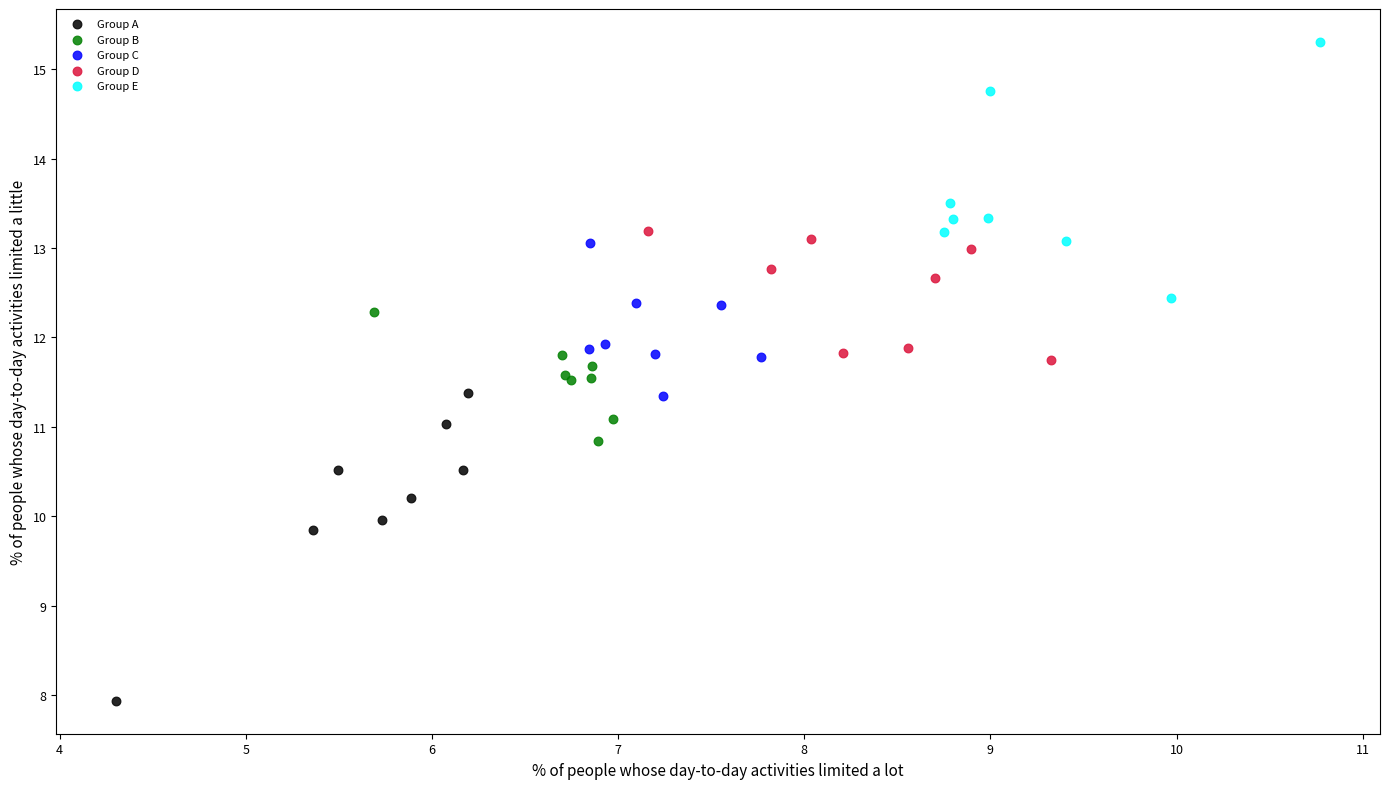

Which series has the largest Y range (max minus min)?

Group A